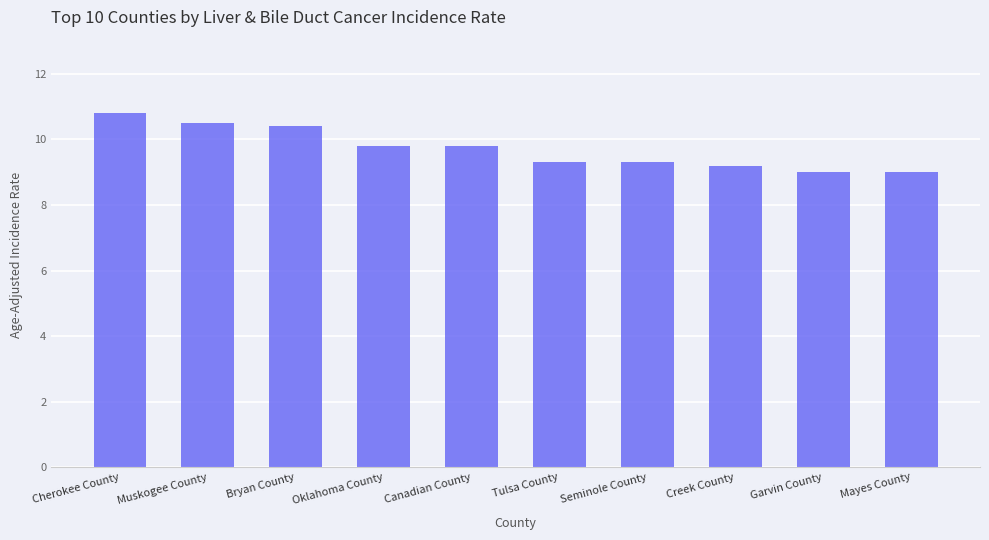

What is the average value?

9.7